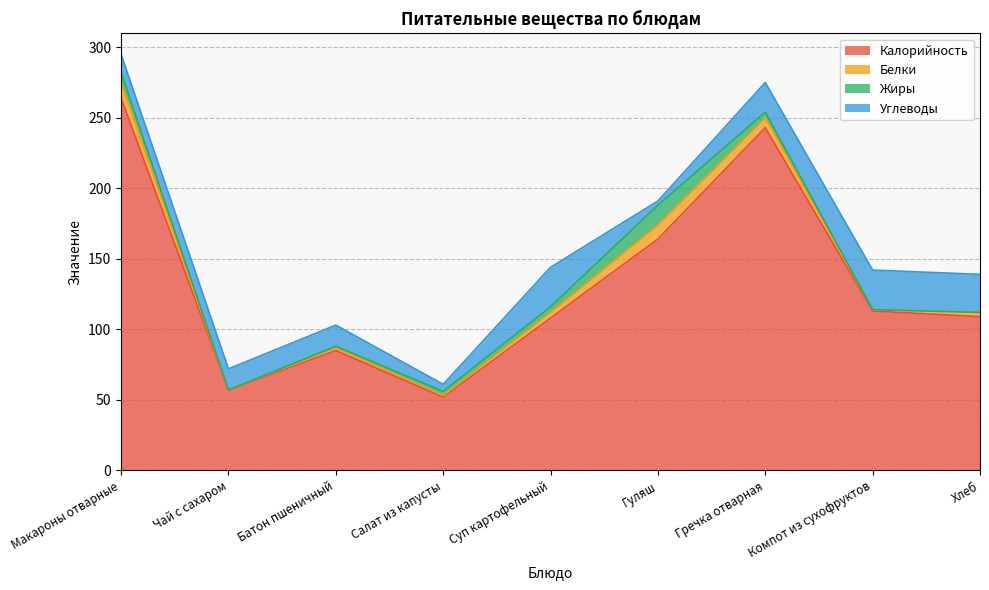

What is the total value across all series at Салат из капусты?

61